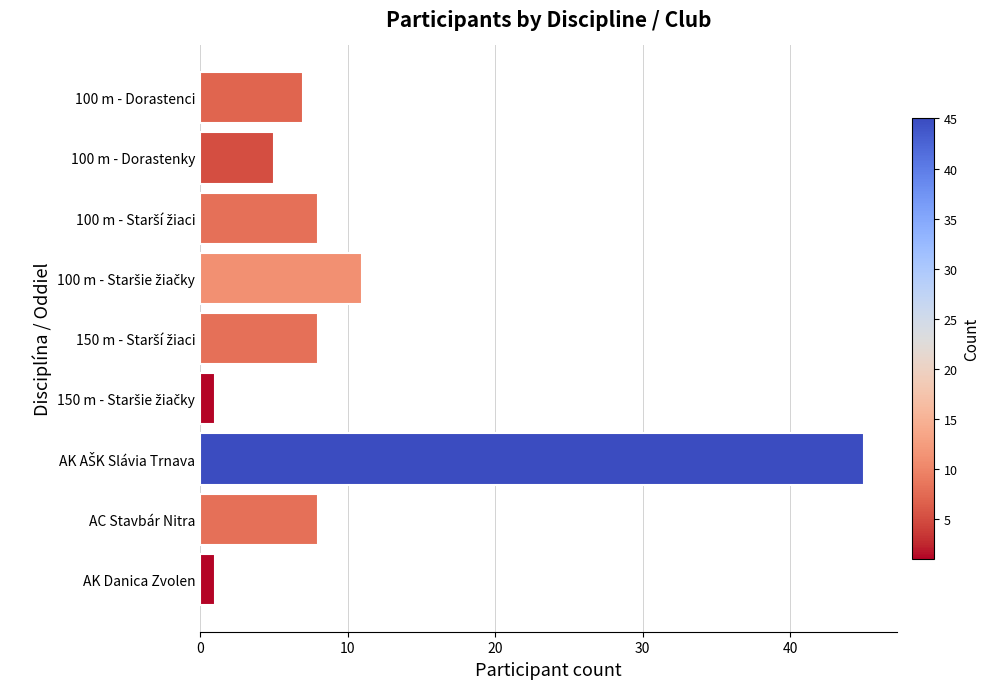

What is the change in value from 100 m - Dorastenky to AC Stavbár Nitra?

+3